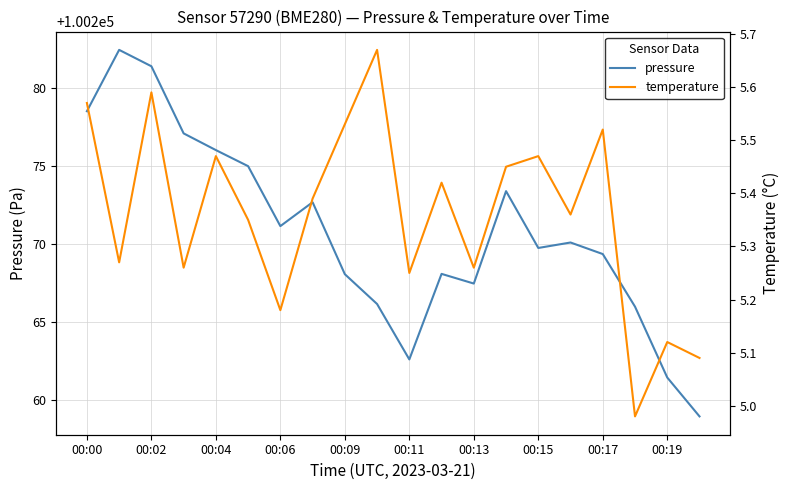

List the series in order of their peak value, highest first.

pressure, temperature